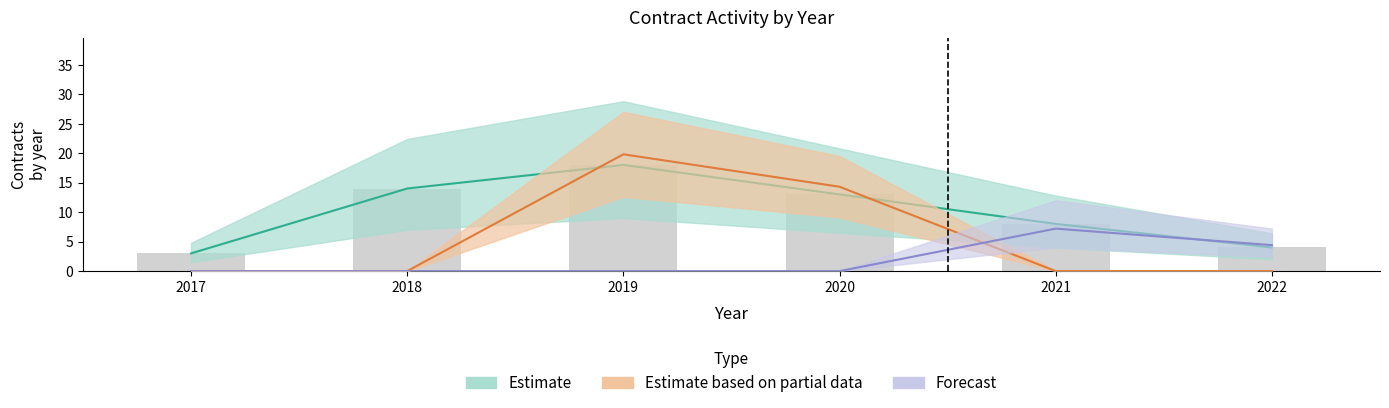

Are the bars horizontal?

No